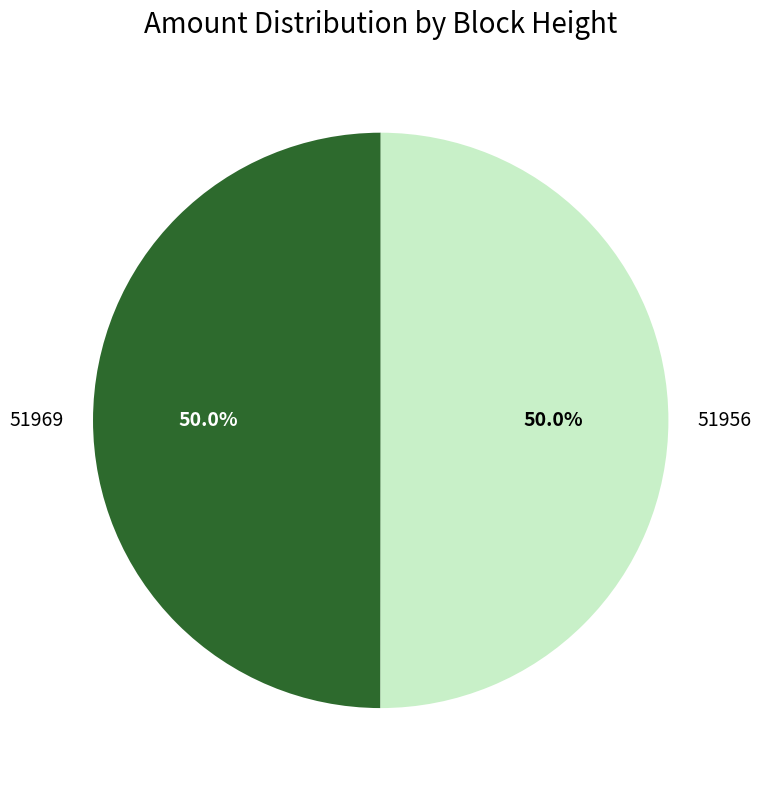

To the nearest percent, what is the difference between the largest and smallest slice percentages?

0%